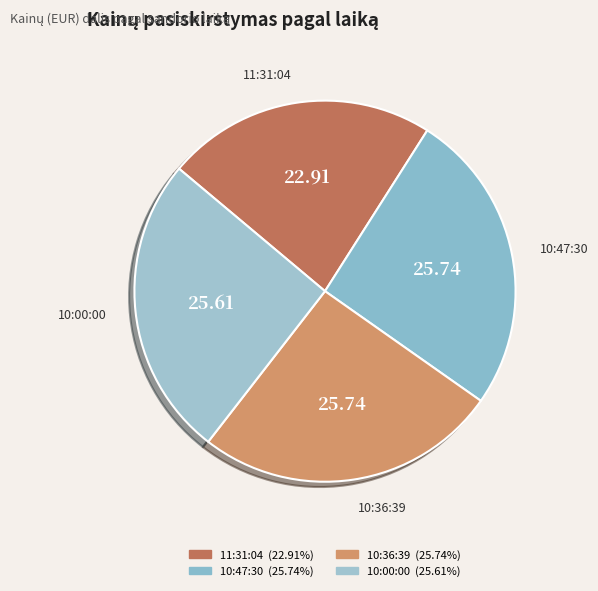

To the nearest percent, what is the difference between the 11:31:04 and 10:47:30 slice percentages?

3%